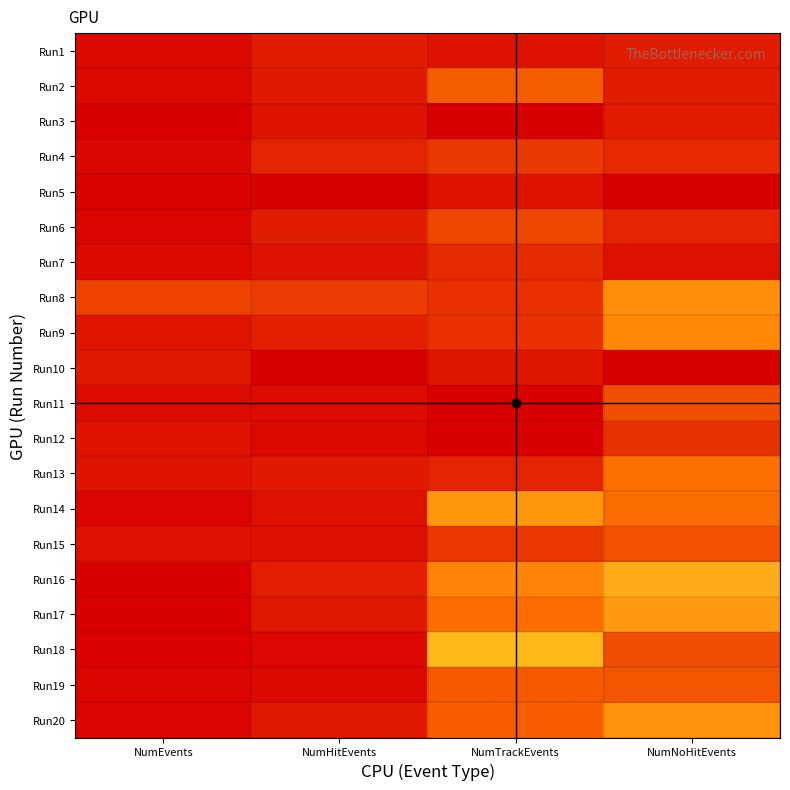

Reading left to right, extract all data points from this chart.

Run1: NumEvents=1.0	NumHitEvents=1.0	NumTrackEvents=1.0	NumNoHitEvents=0.1
Run2: NumEvents=1.0	NumHitEvents=1.0	NumTrackEvents=0.9	NumNoHitEvents=0.1
Run3: NumEvents=1.0	NumHitEvents=1.0	NumTrackEvents=1.0	NumNoHitEvents=0.1
Run4: NumEvents=1.0	NumHitEvents=1.0	NumTrackEvents=0.9	NumNoHitEvents=0.1
Run5: NumEvents=1.0	NumHitEvents=1.0	NumTrackEvents=1.0	NumNoHitEvents=0.0
Run6: NumEvents=1.0	NumHitEvents=1.0	NumTrackEvents=0.9	NumNoHitEvents=0.1
Run7: NumEvents=1.0	NumHitEvents=1.0	NumTrackEvents=0.9	NumNoHitEvents=0.0
Run8: NumEvents=0.1	NumHitEvents=0.1	NumTrackEvents=0.1	NumNoHitEvents=0.8
Run9: NumEvents=0.0	NumHitEvents=0.1	NumTrackEvents=0.1	NumNoHitEvents=0.8
Run10: NumEvents=0.1	NumHitEvents=0.0	NumTrackEvents=0.1	NumNoHitEvents=1.0
Run11: NumEvents=0.0	NumHitEvents=0.0	NumTrackEvents=0.0	NumNoHitEvents=0.9
Run12: NumEvents=0.0	NumHitEvents=0.0	NumTrackEvents=0.0	NumNoHitEvents=0.9
Run13: NumEvents=0.0	NumHitEvents=0.1	NumTrackEvents=0.1	NumNoHitEvents=0.9
Run14: NumEvents=0.0	NumHitEvents=0.0	NumTrackEvents=0.3	NumNoHitEvents=0.9
Run15: NumEvents=0.0	NumHitEvents=0.0	NumTrackEvents=0.1	NumNoHitEvents=0.9
Run16: NumEvents=0.0	NumHitEvents=0.1	NumTrackEvents=0.3	NumNoHitEvents=0.8
Run17: NumEvents=0.0	NumHitEvents=0.1	NumTrackEvents=0.2	NumNoHitEvents=0.8
Run18: NumEvents=0.0	NumHitEvents=0.0	NumTrackEvents=0.4	NumNoHitEvents=0.9
Run19: NumEvents=0.0	NumHitEvents=0.0	NumTrackEvents=0.2	NumNoHitEvents=0.9
Run20: NumEvents=0.0	NumHitEvents=0.1	NumTrackEvents=0.2	NumNoHitEvents=0.8